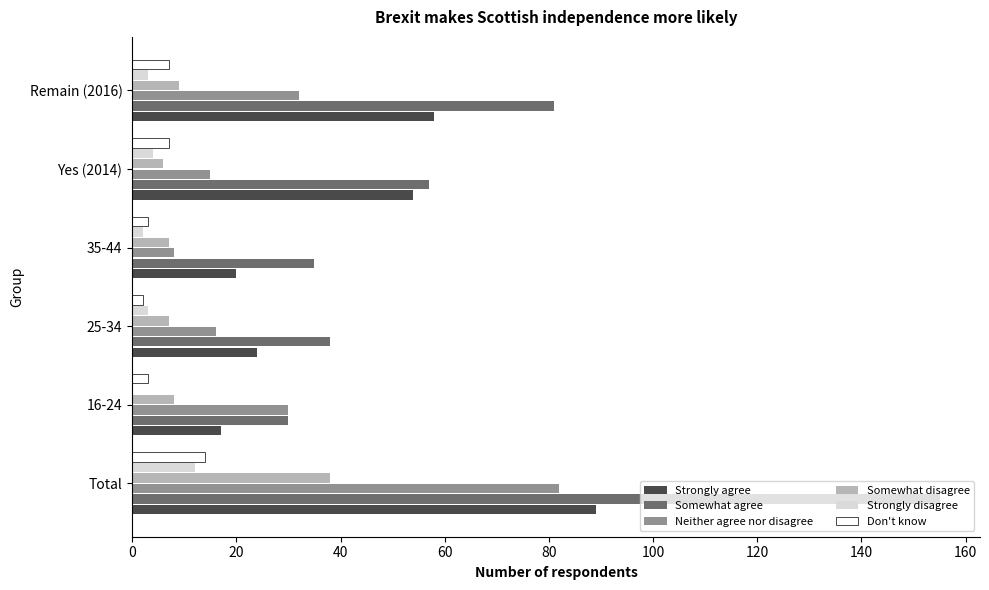

At which label is Somewhat agree closest to 92?

Remain (2016)